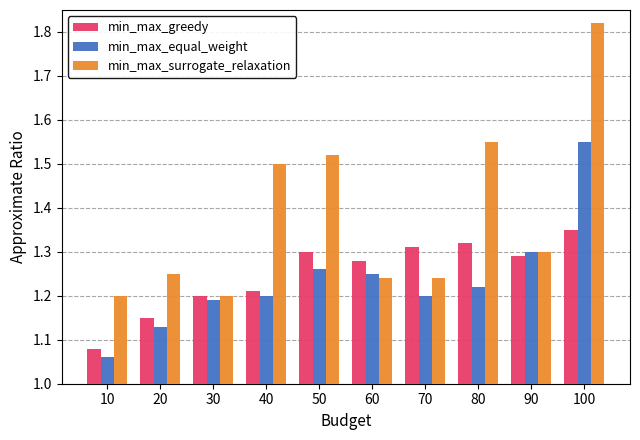

Which label corresponds to the largest value in the chart?

100